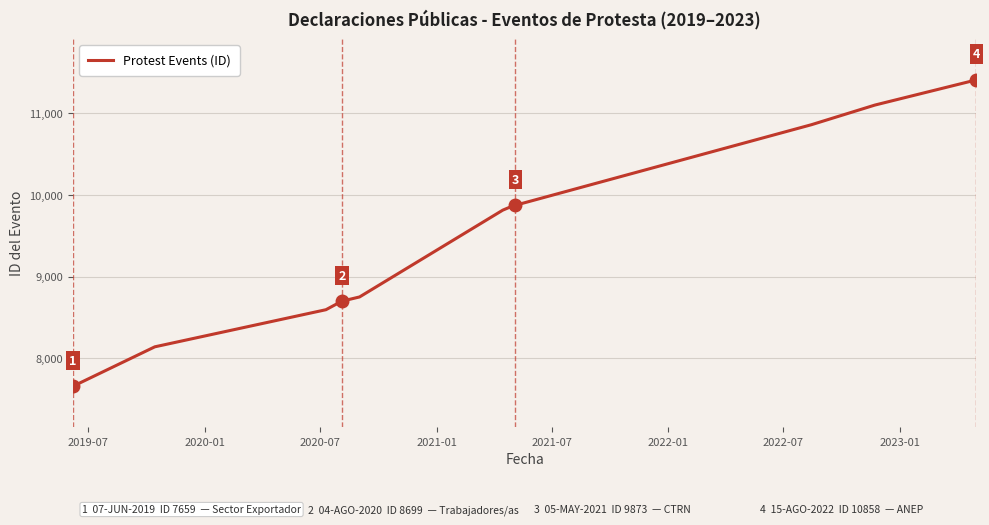

What is the maximum value shown in the chart?

11406